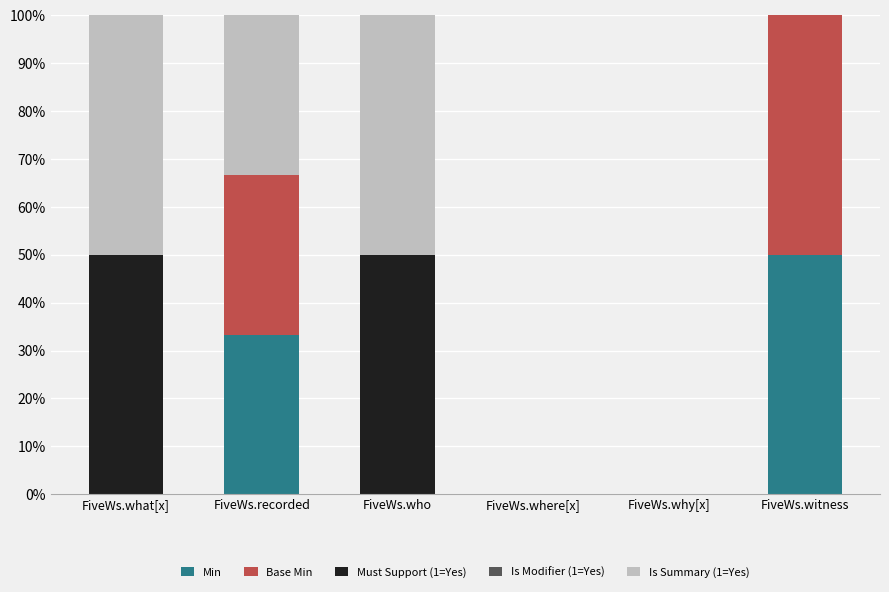

What is the total value across all series at FiveWs.what[x]?

100.0